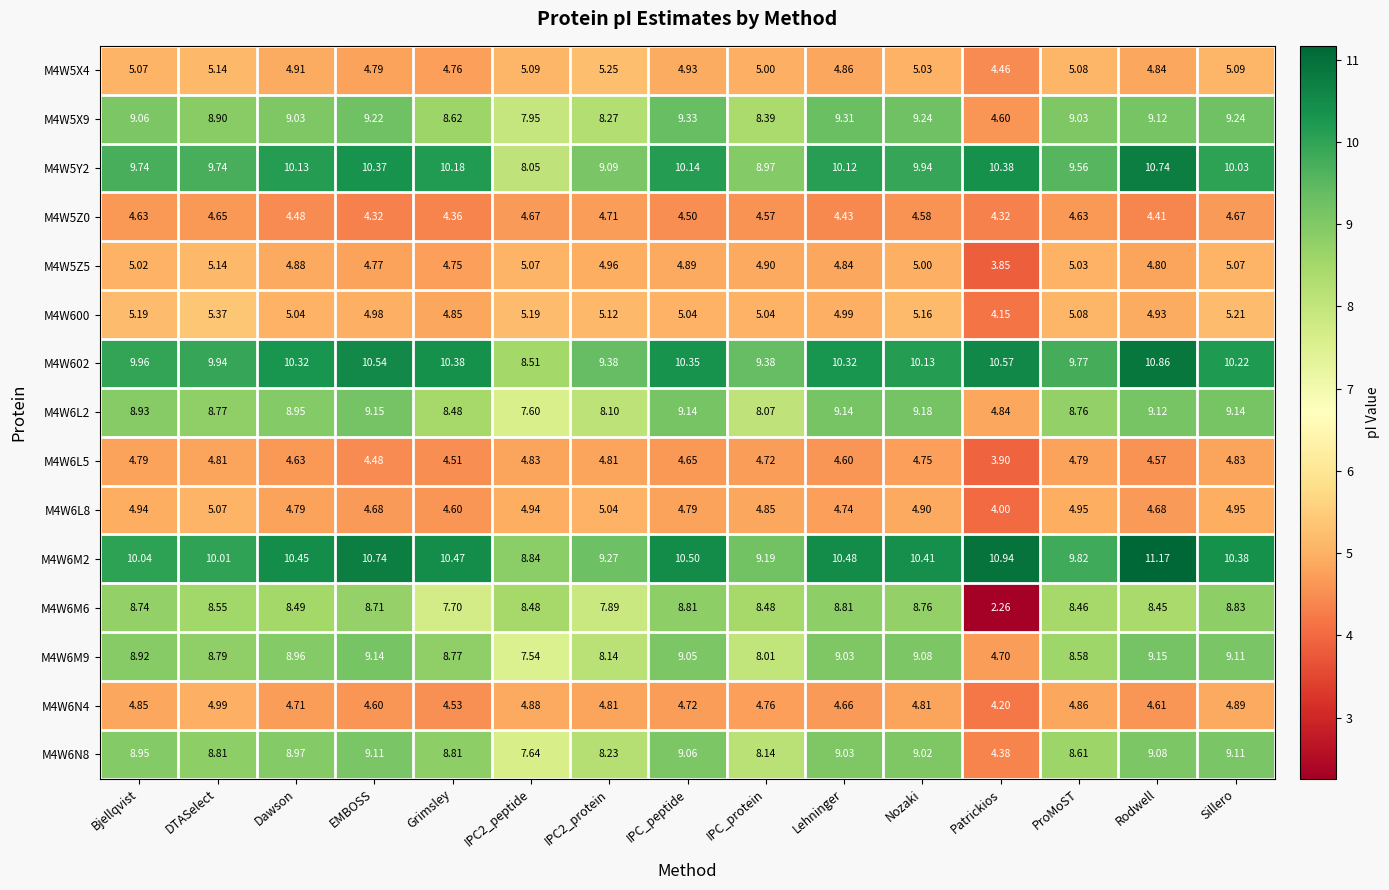

Where is M4W5X4 nearest to the value 4?

Patrickios